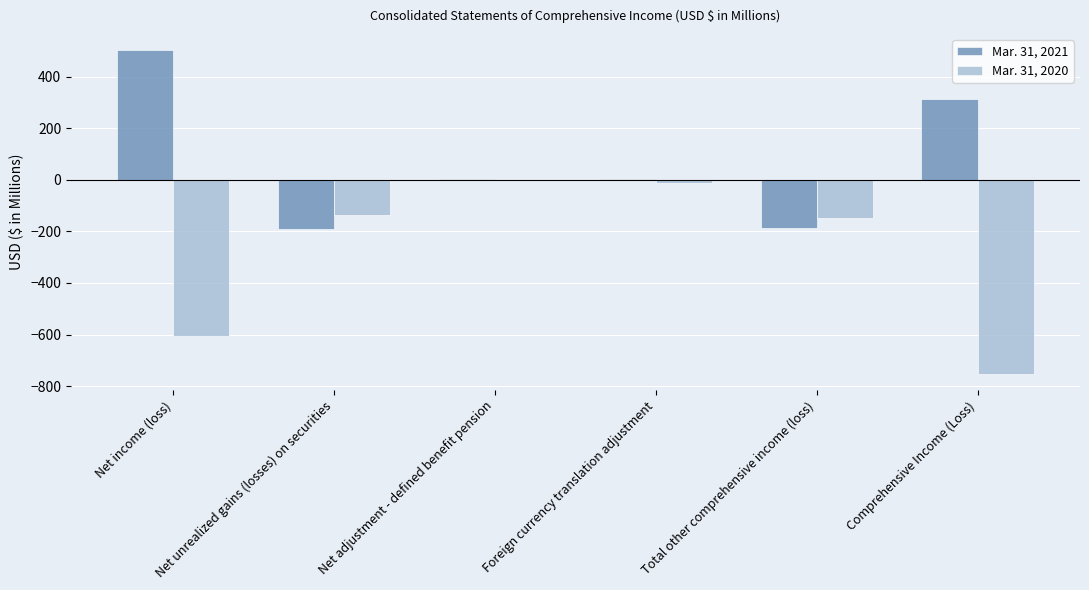

Count the number of data series in this chart.

2